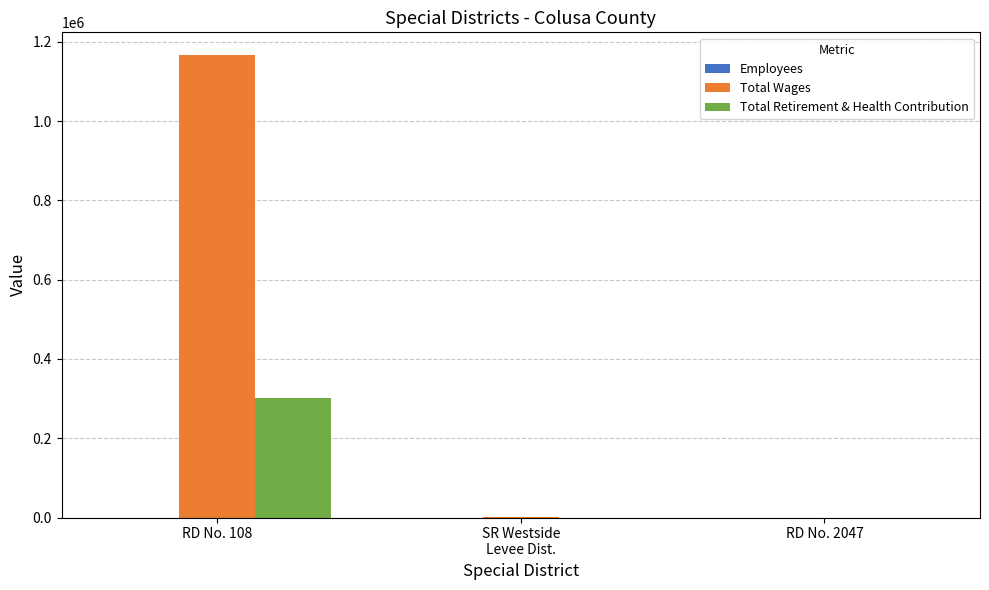

The value of Total Retirement & Health Contribution at RD No. 108 is 159831. True or false?

False